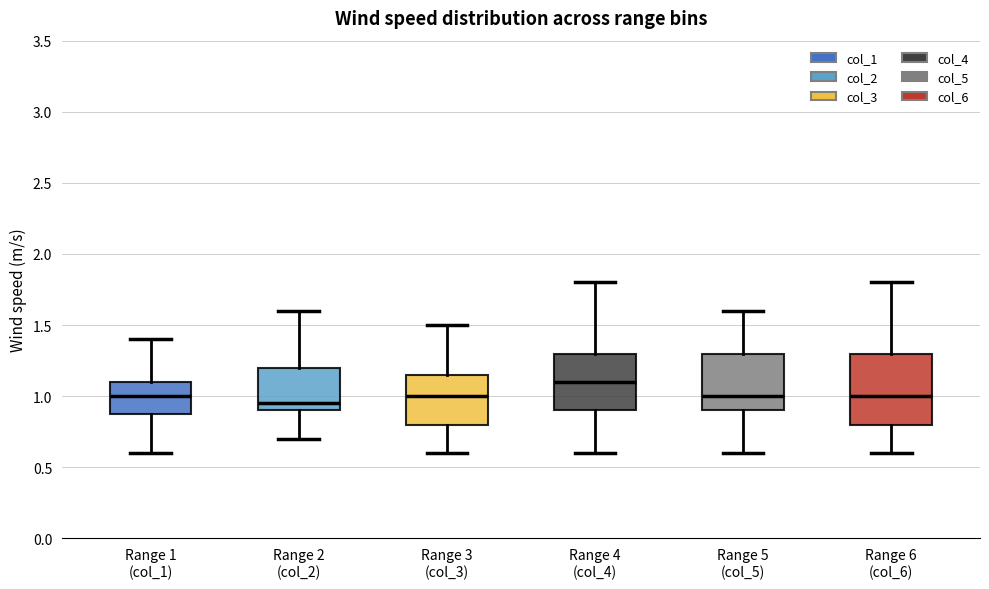

Comparing the boxes themselves (not the whiskers), which one is the tallest?

Range 6 (col_6)